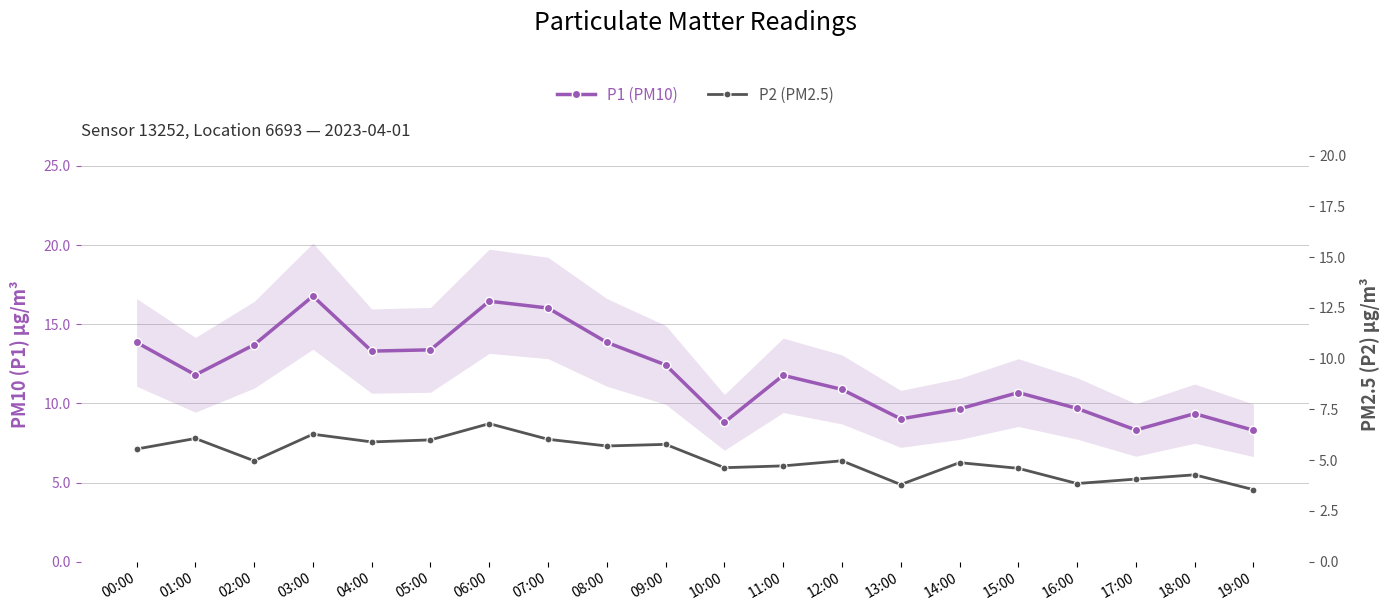

Reading left to right, what are all the values shown in this chart?

P1 (PM10): 13.8	11.8	13.7	16.8	13.3	13.4	16.4	16.0	13.8	12.4	8.8	11.8	10.9	9.0	9.7	10.7	9.7	8.3	9.3	8.3
P2 (PM2.5): 5.5	6.1	5.0	6.3	5.9	6.0	6.8	6.0	5.7	5.8	4.6	4.7	5.0	3.8	4.9	4.6	3.9	4.1	4.3	3.5